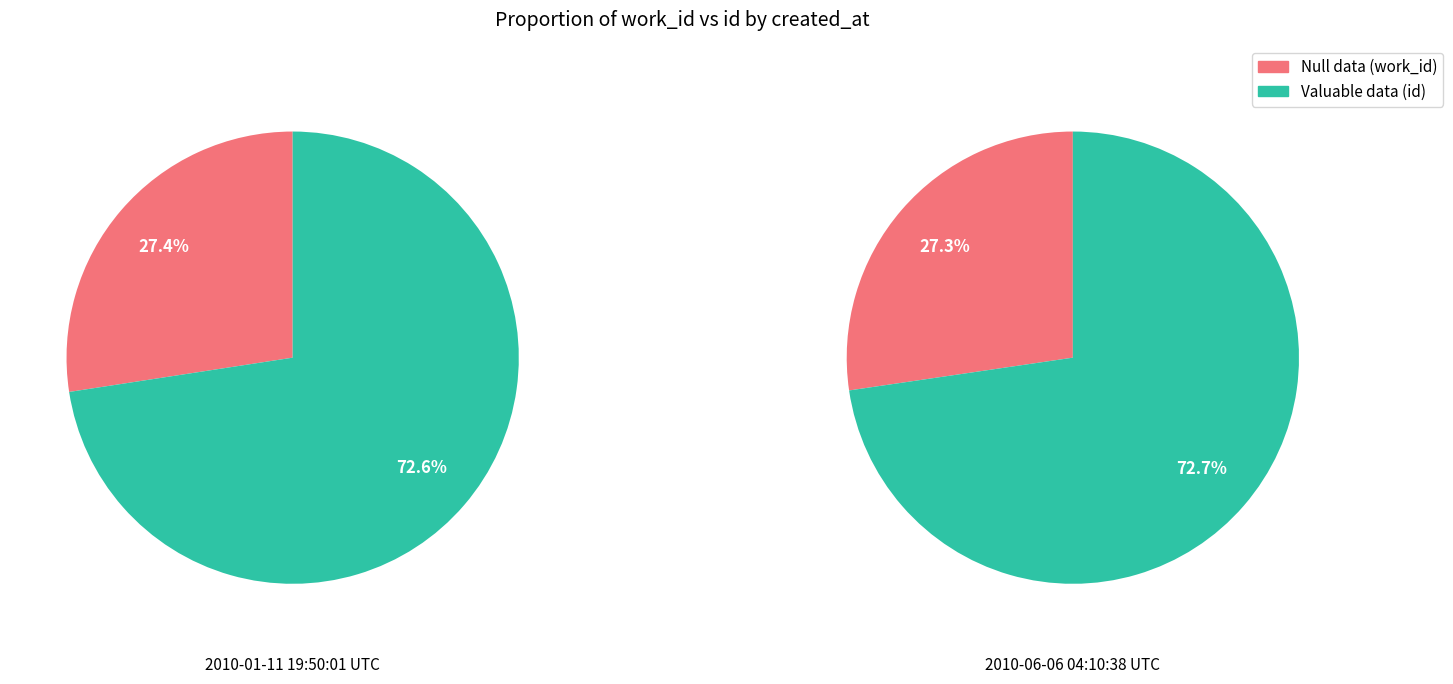

Do 2010-01-11 19:50:01 UTC and 2010-06-06 04:10:38 UTC together represent more than half of the pie?

Yes